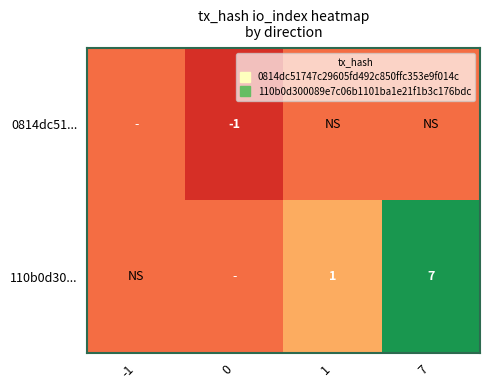

True or false: 0814dc51... has a value of -1 at 7.

False